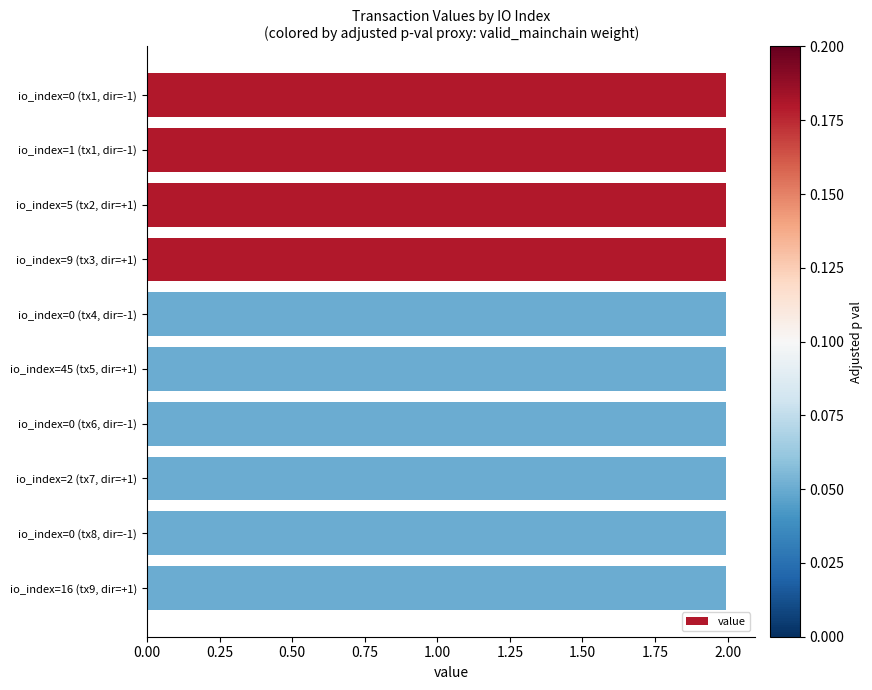

What is the maximum value shown in the chart?

2.0